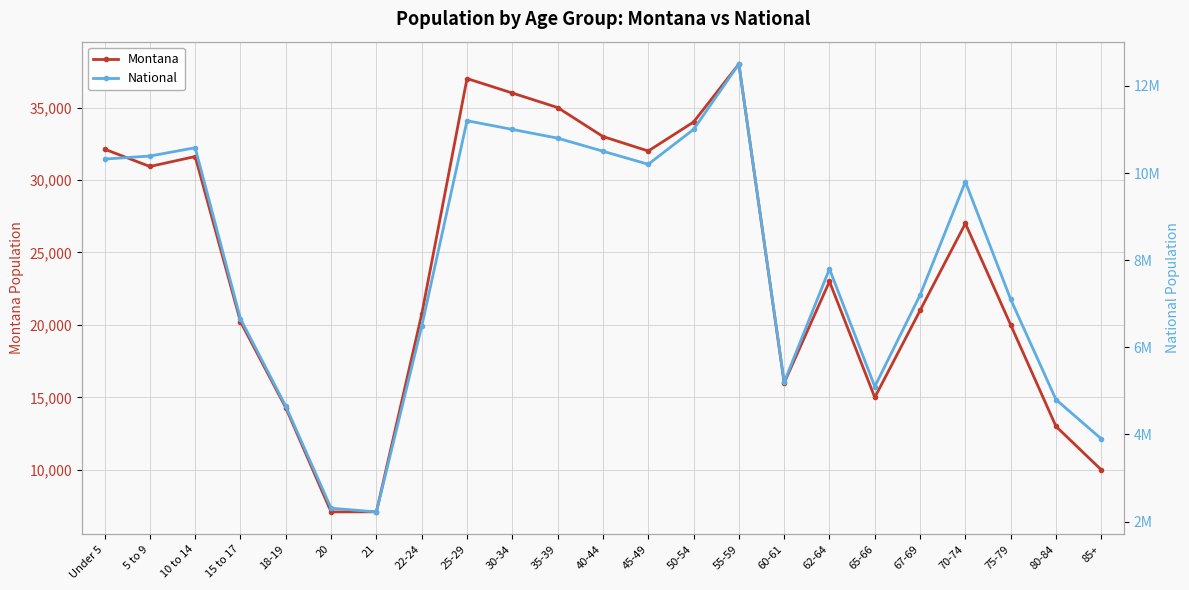

True or false: Montana and National cross at least once.

False